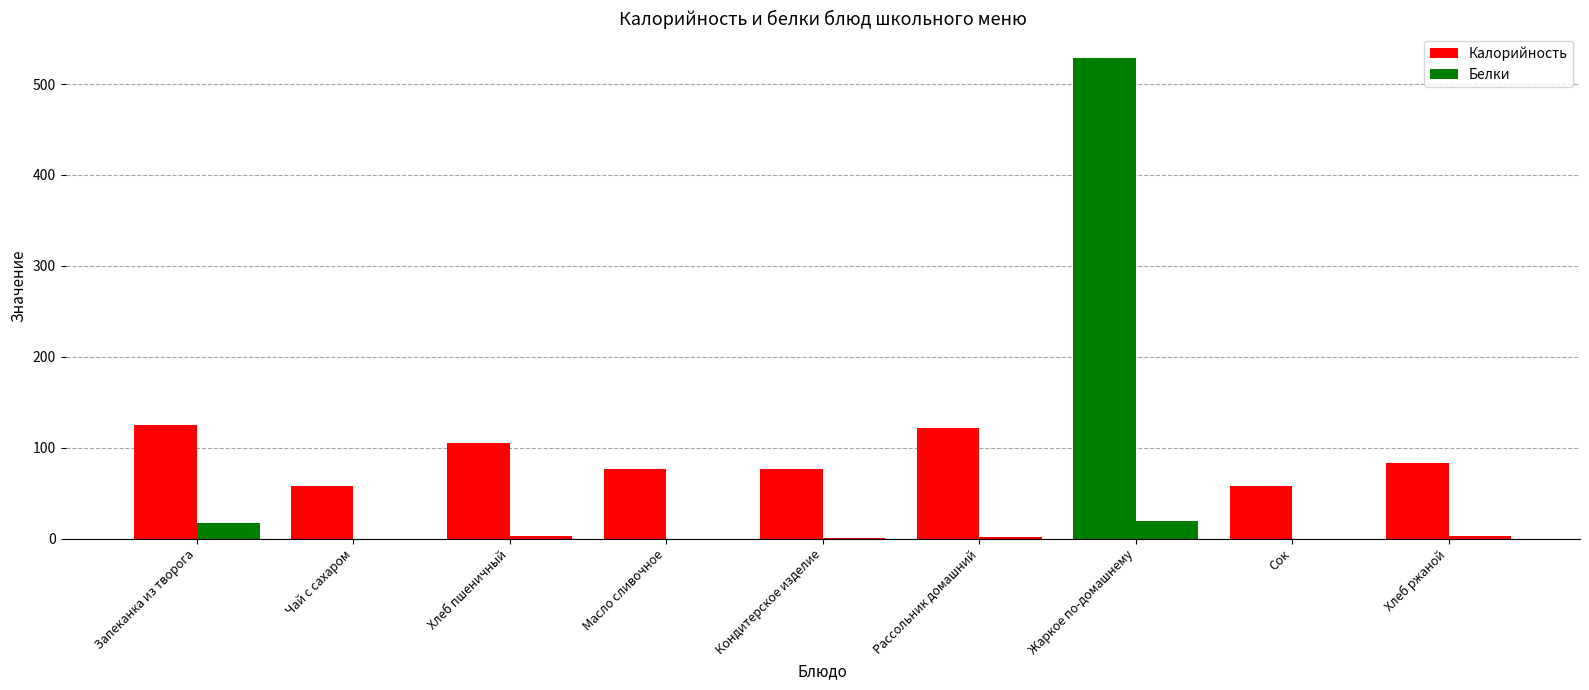

Are the bars horizontal?

No